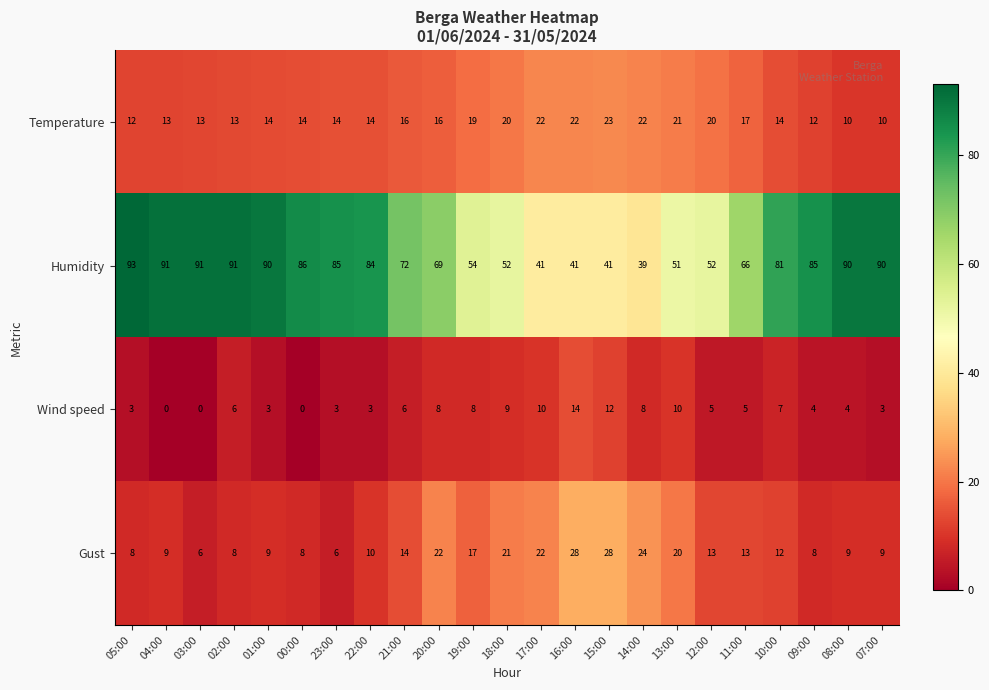

What is the approximate value of Gust at 07:00, to the nearest 10?

10